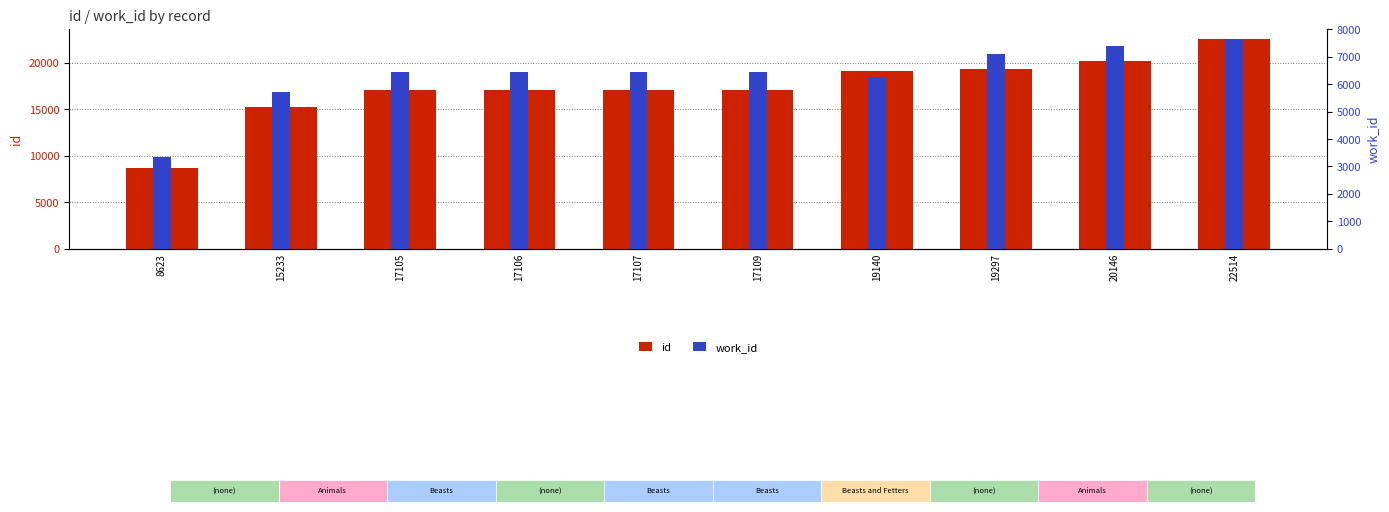

Which category has the lowest value in the id series?

8623